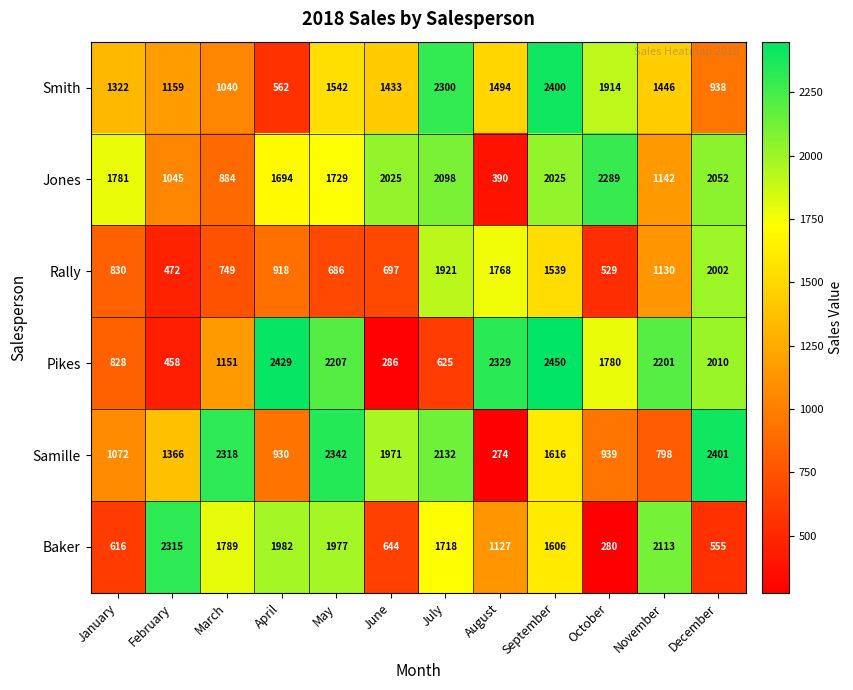

How many values in the Samille series are below 1616?

6